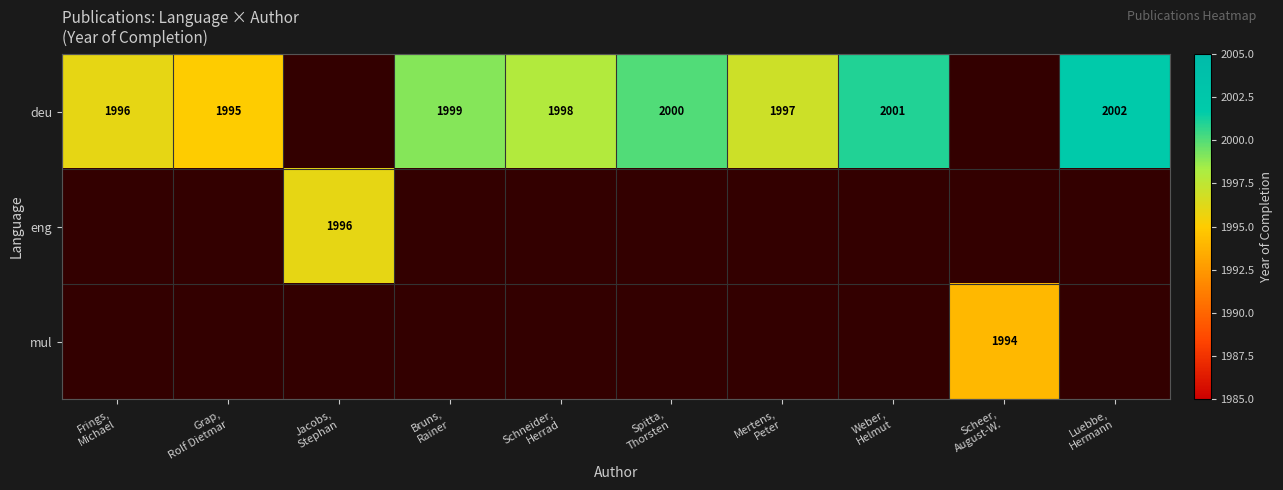

Which category has the lowest value across all series?

Scheer,
August-W.